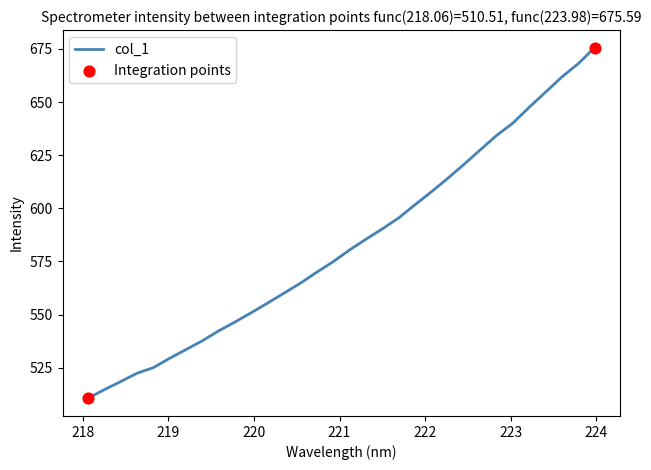

What is the smallest value displayed?

510.5